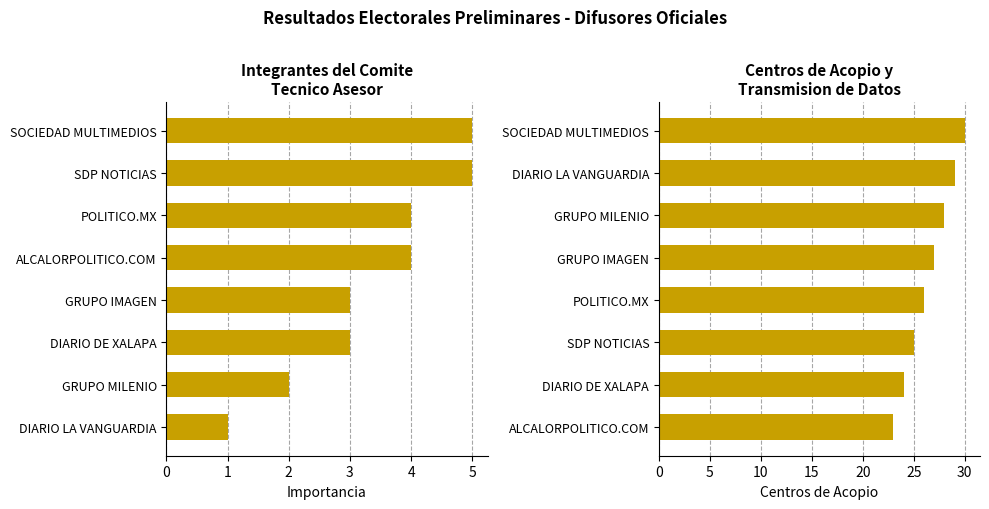

What is the spread (max minus min) of values at 5?

24